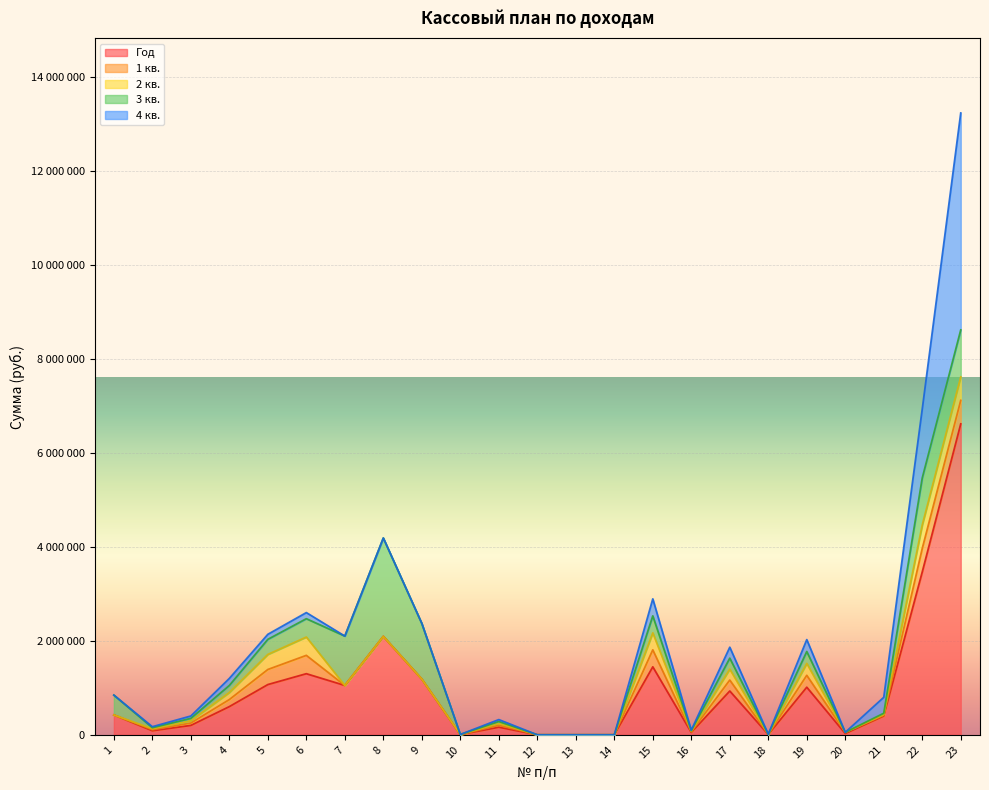

How many positive values does the 3 кв. series have?

18